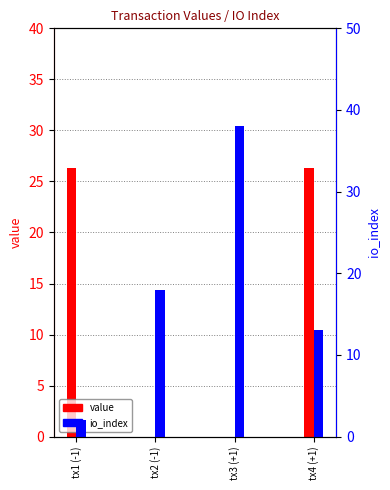

Reading right to left, what are all the values shown in this chart?

value: 26.3	0.0	0.0	26.3
io_index: 13.0	38.0	18.0	2.0